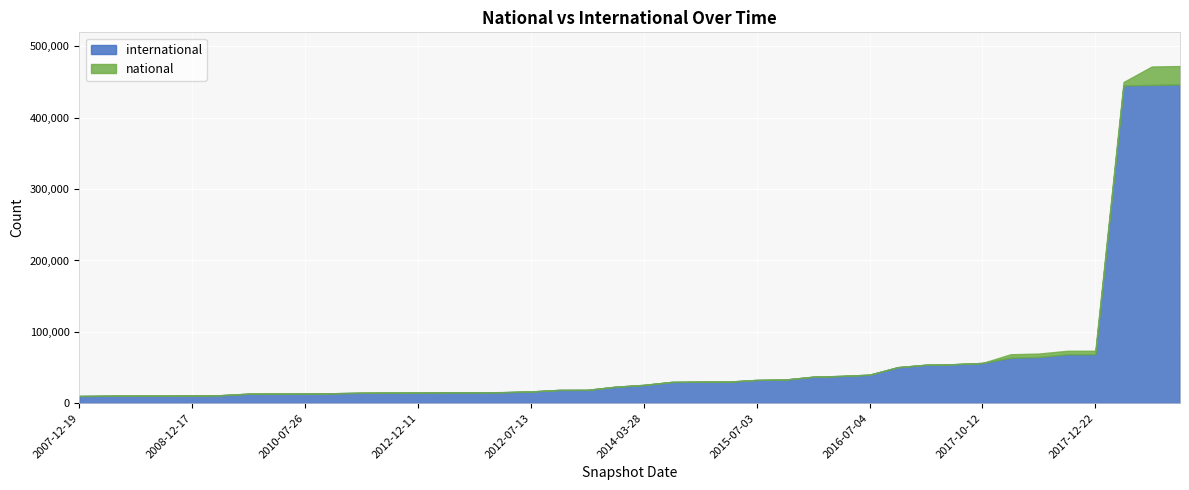

What are all the series names shown in the legend?

international, national